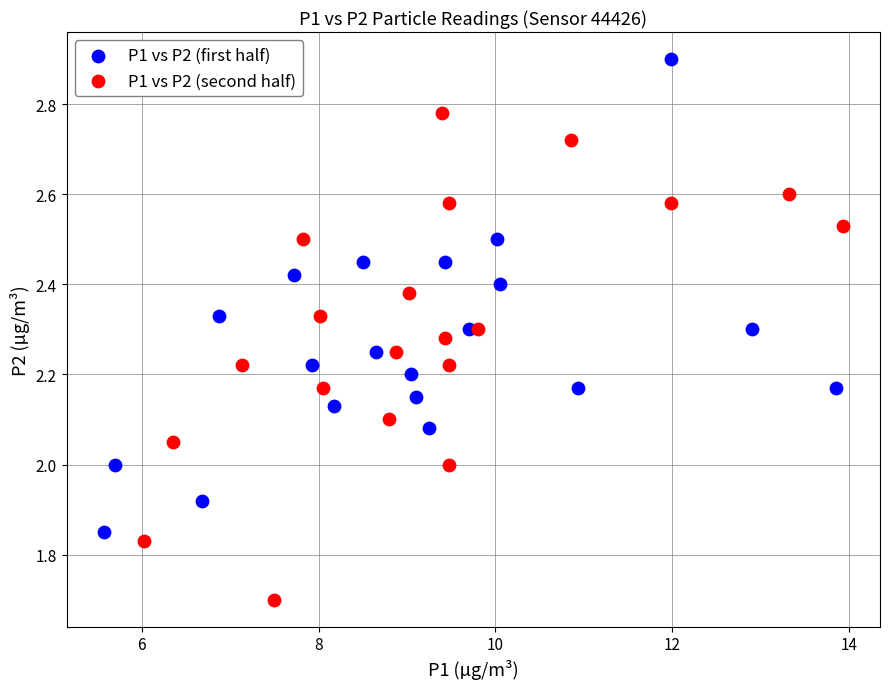

Which series contains the highest Y value?

P1 vs P2 (first half)